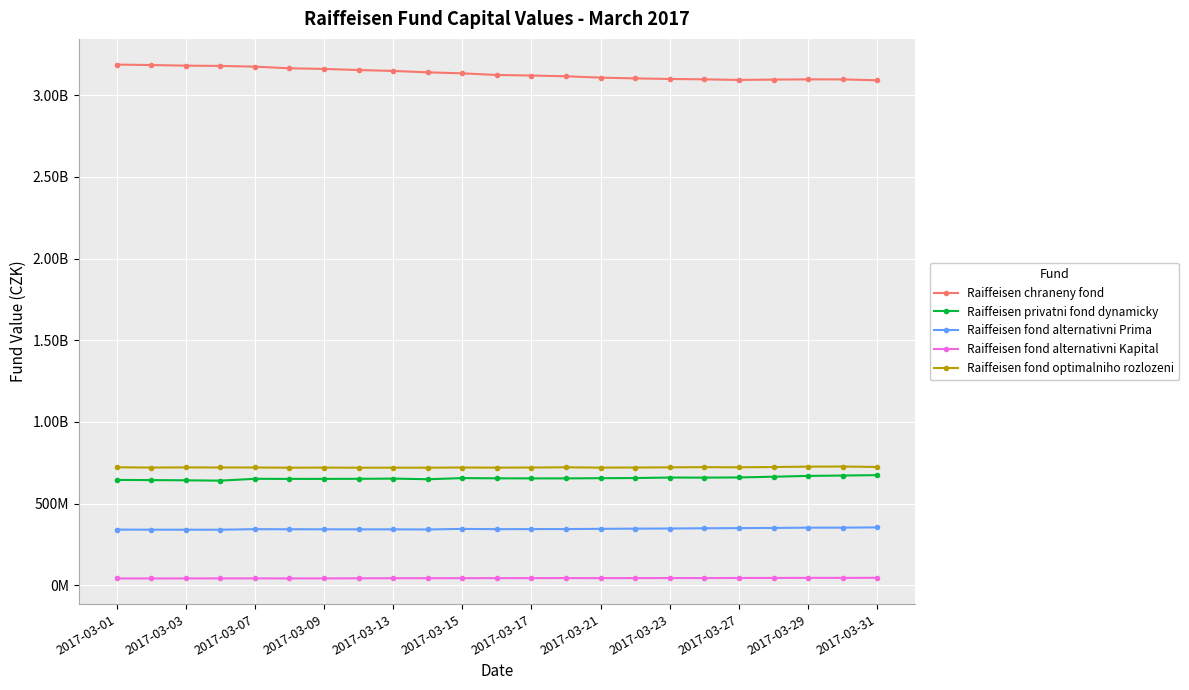

What is the average value of the Raiffeisen privatni fond dynamicky series?

655046189.9